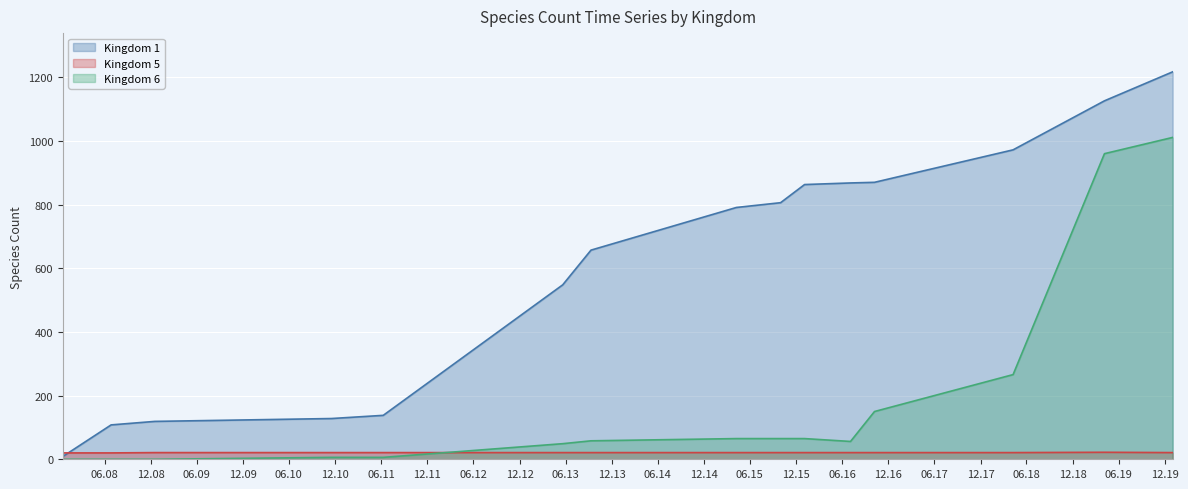

What is the greatest value displayed?

1217